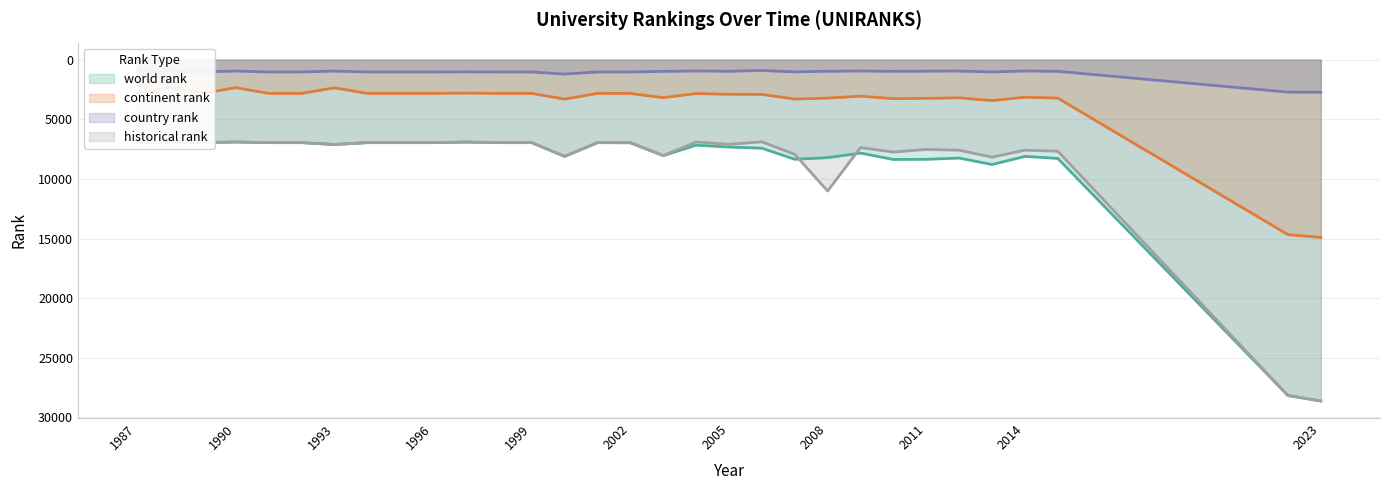

What is the difference between the maximum and minimum values in the world rank series?

21734.0